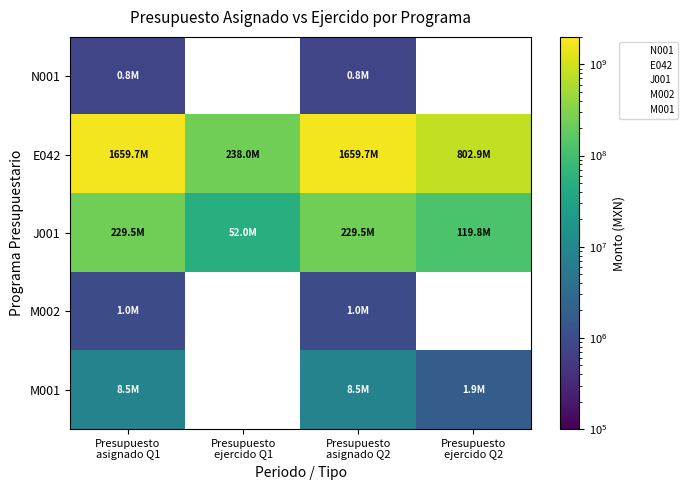

Which category has the highest value in the E042 series?

Presupuesto asignado Q1